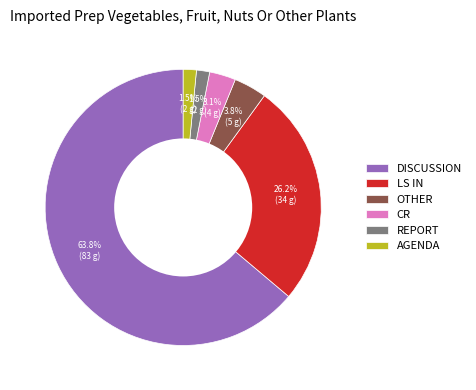

What is the majority slice?

DISCUSSION